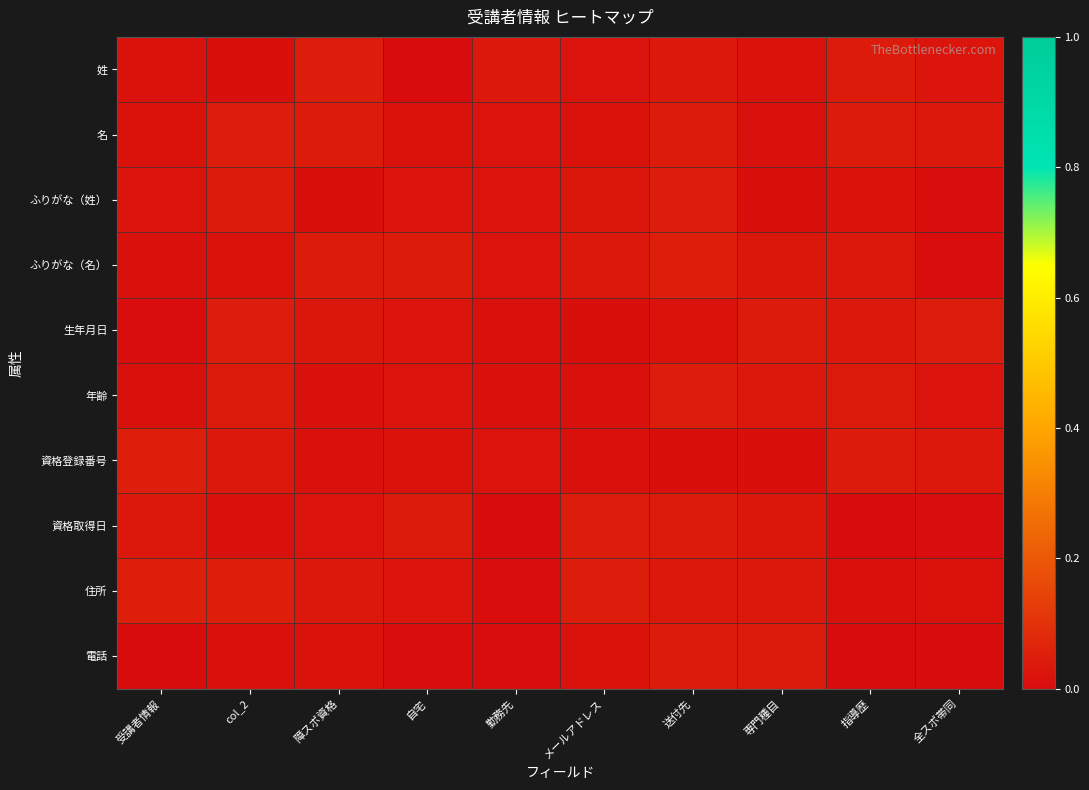

Count the number of data series in this chart.

10